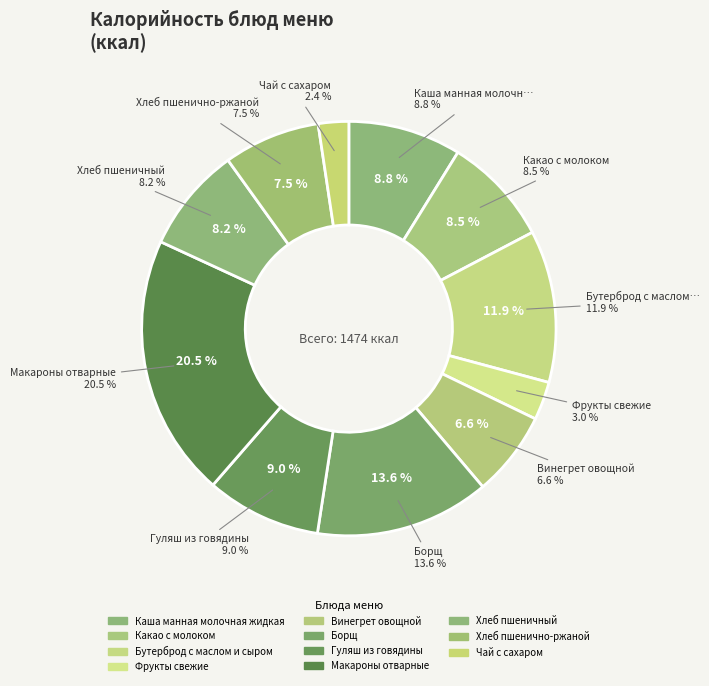

How many slices are in this pie chart?

11